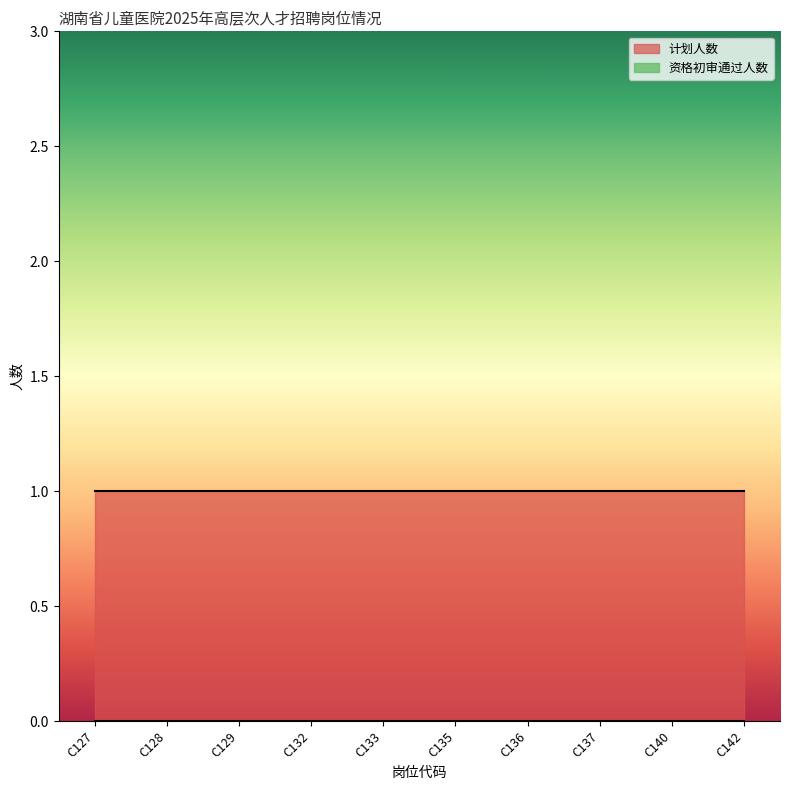

How many series are shown in this chart?

2